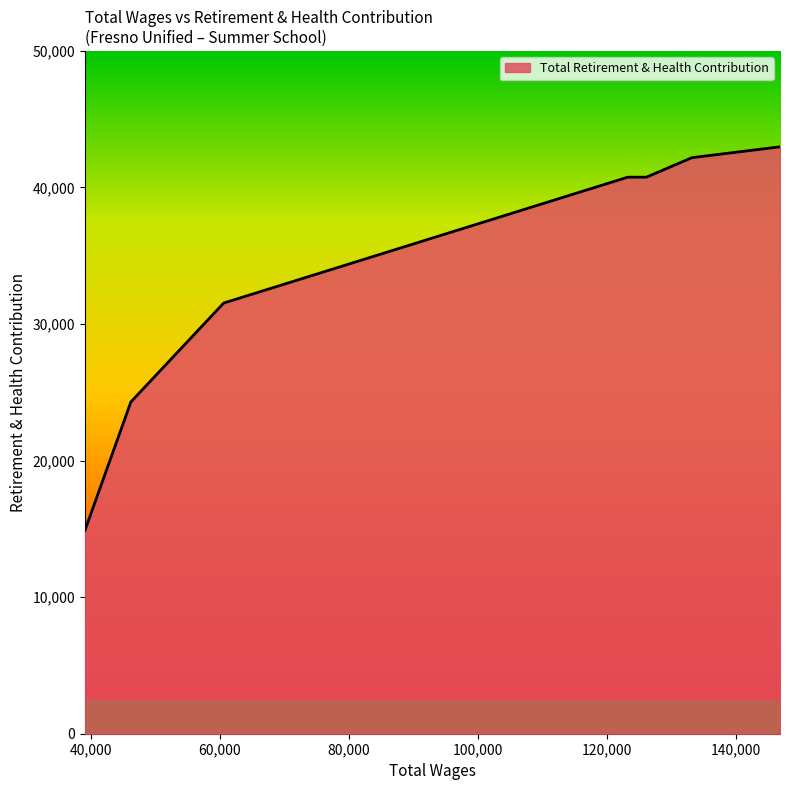

Does the chart display data point markers on the line(s)?

No